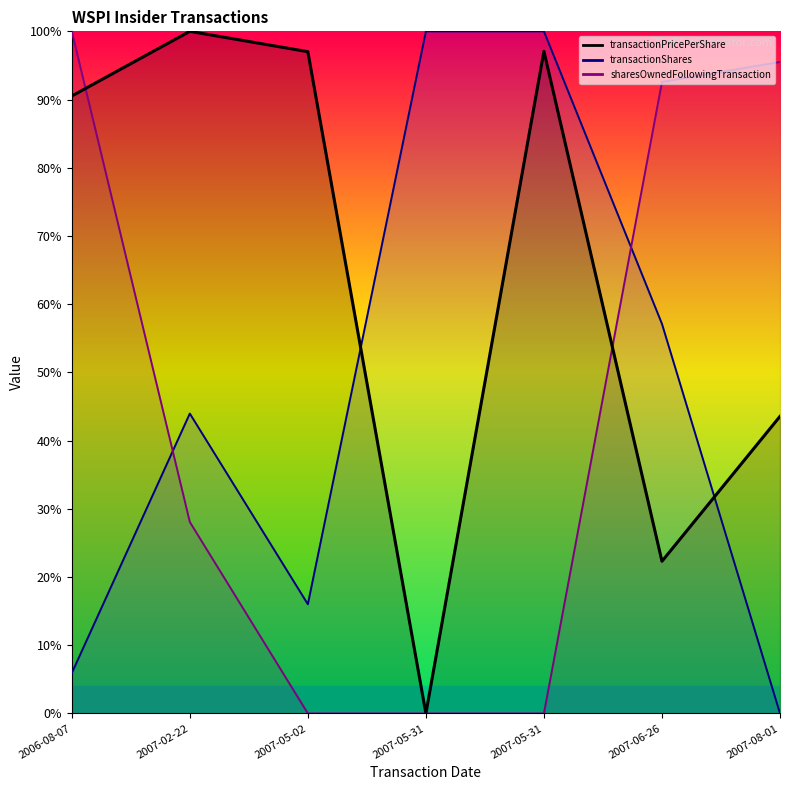

What is the total value across all series at 2007-05-02?

1.1